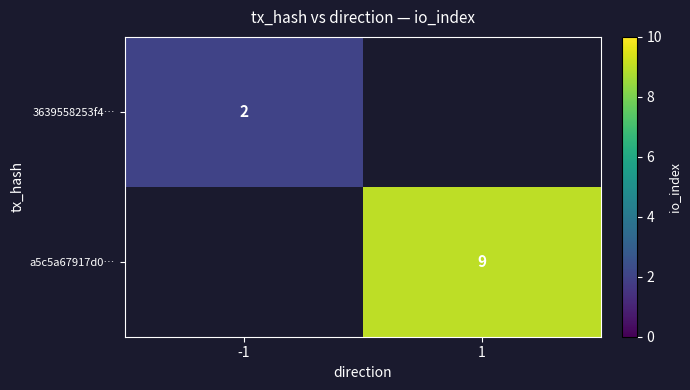

At how many categories does at least one series exceed 5?

1